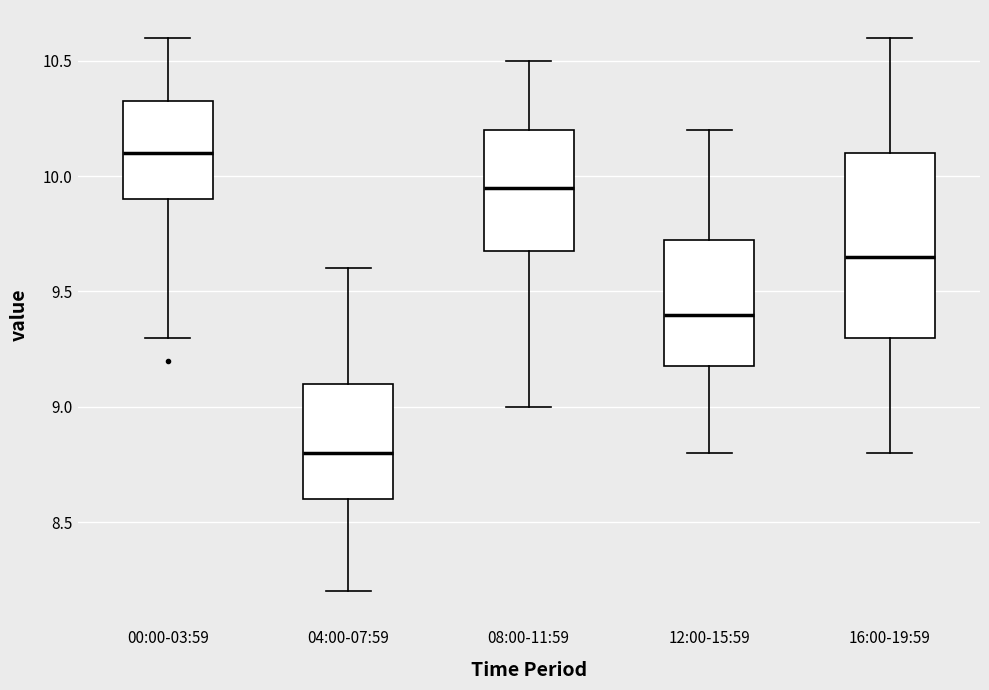

Reading left to right, transcribe this box plot: for each box, give where its median line is, the range the box spans, and where its two whiskers end, as read against the y-axis. The values are not printed on the chart, so give them approximately, as read against the axis.

00:00-03:59: median 10.10, box 9.90 to 10.35, whiskers 9.30 to 10.60
04:00-07:59: median 8.80, box 8.60 to 9.10, whiskers 8.20 to 9.60
08:00-11:59: median 9.95, box 9.70 to 10.20, whiskers 9.00 to 10.50
12:00-15:59: median 9.40, box 9.20 to 9.75, whiskers 8.80 to 10.20
16:00-19:59: median 9.65, box 9.30 to 10.10, whiskers 8.80 to 10.60